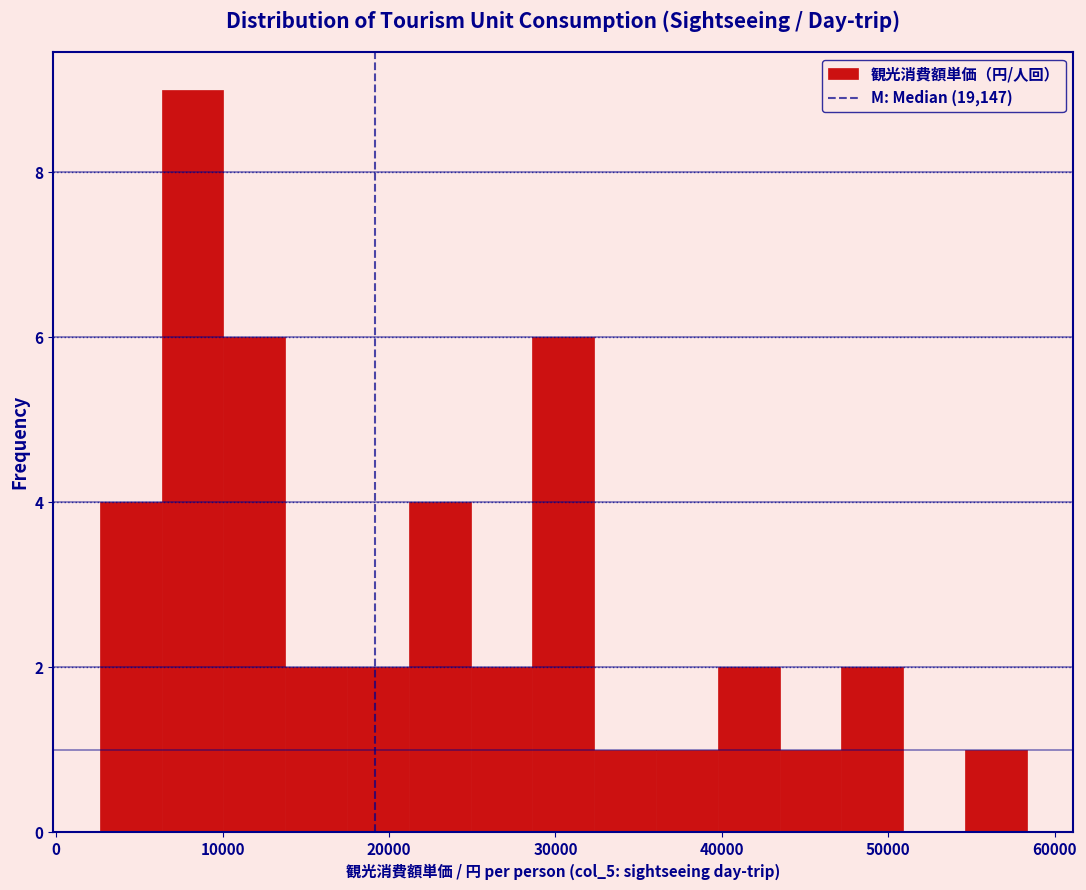

Around what value on the x-axis is the tallest bar? Give the approximate position of its centre, as read against the axis.

8000